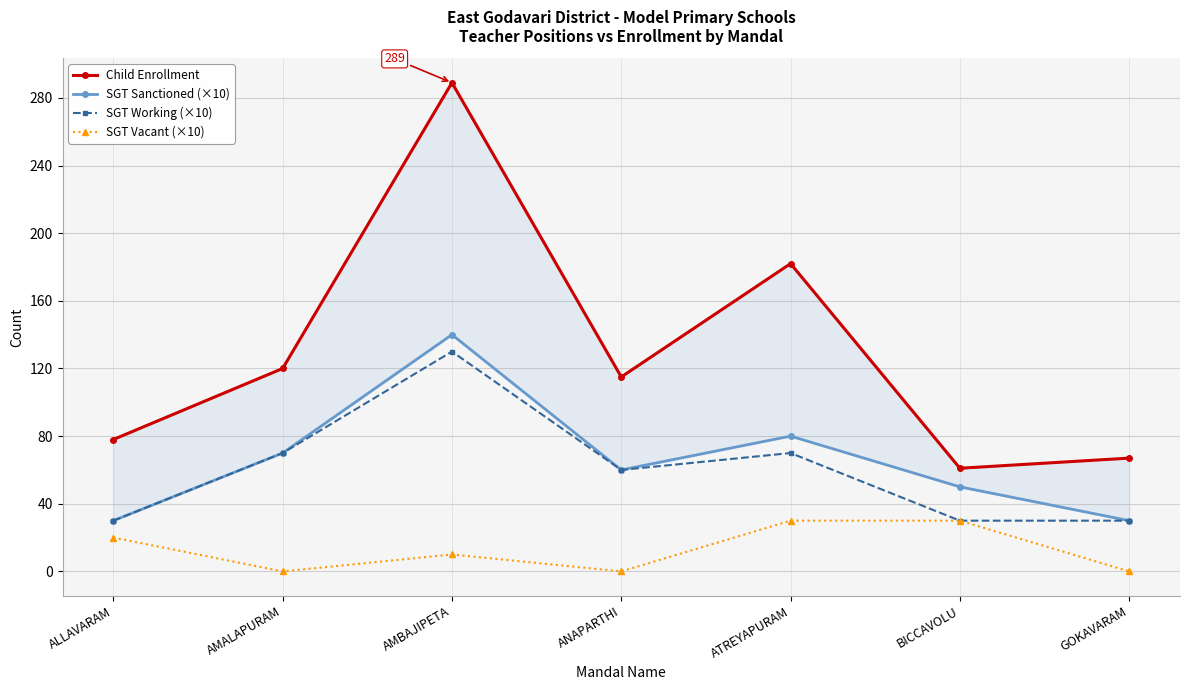

True or false: SGT Vacant (×10) and SGT Sanctioned (×10) cross at least once.

False